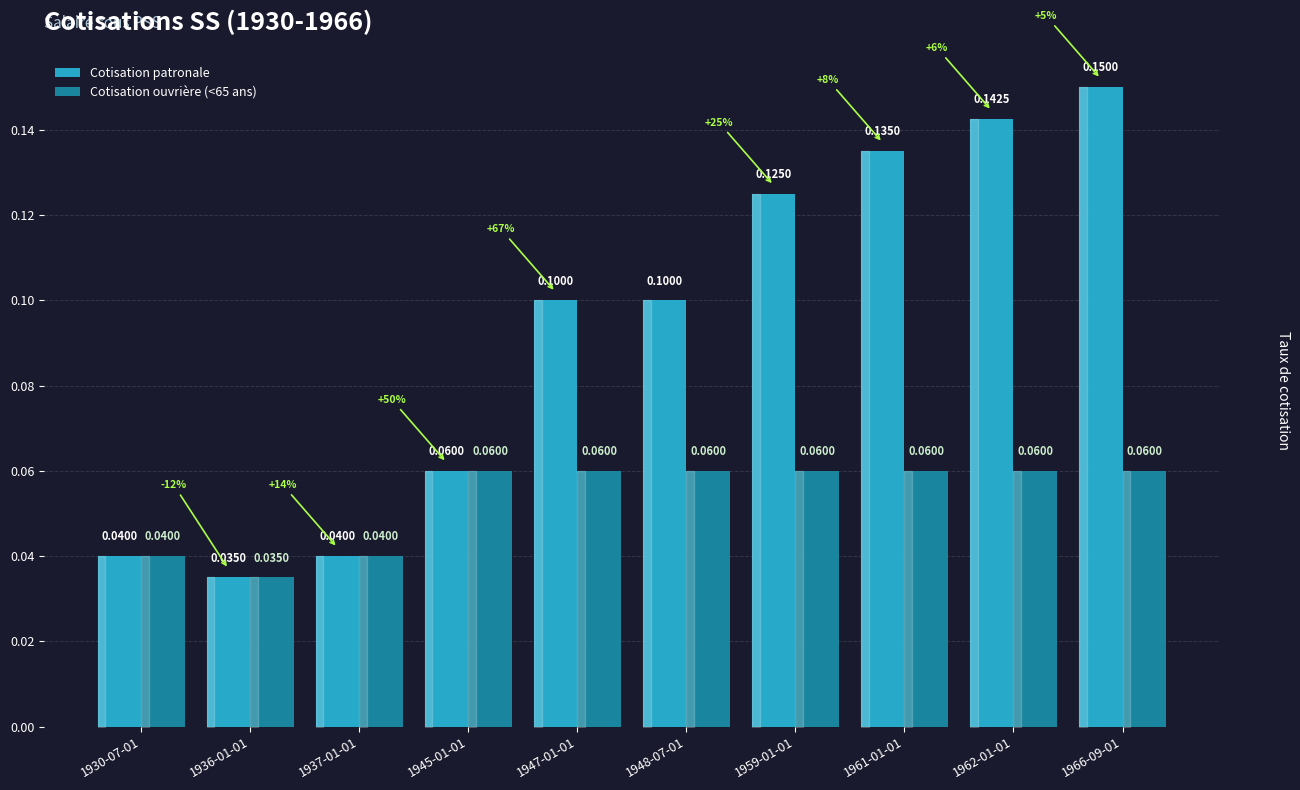

How many bars are there in each group?

2